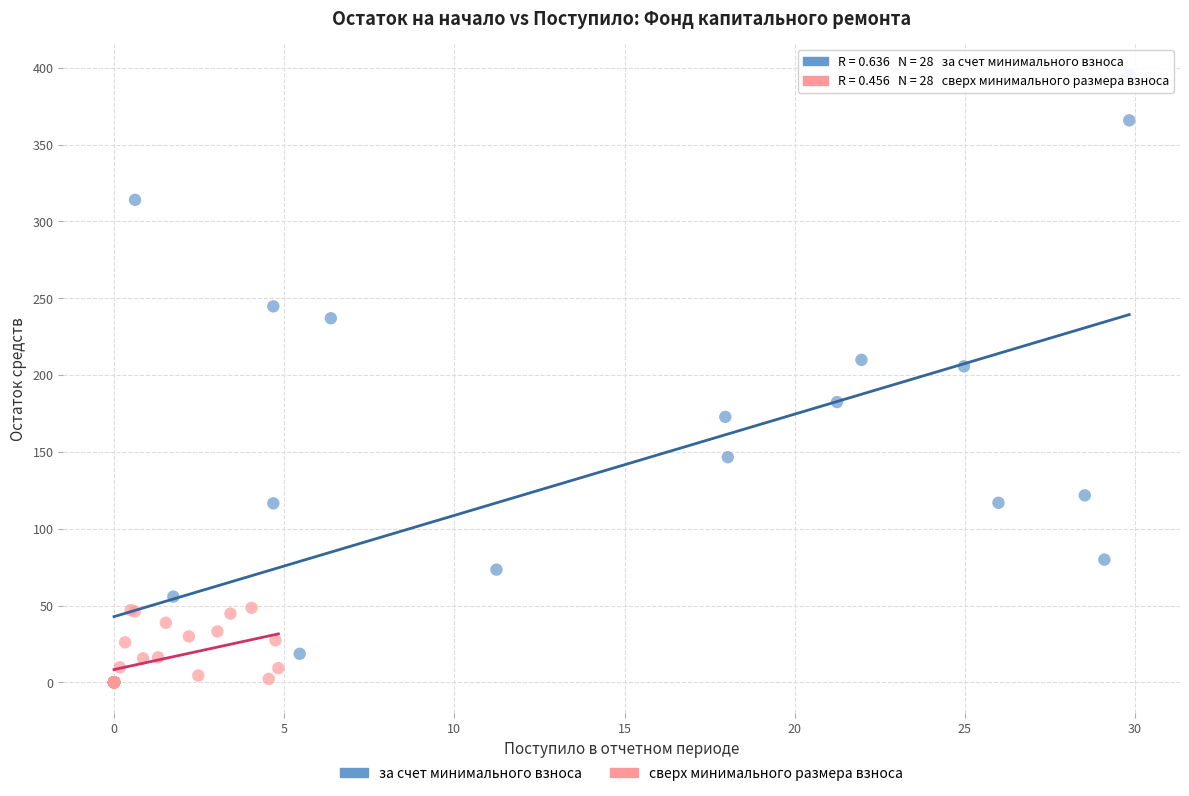

Which series contains the highest Y value?

за счет минимального взноса